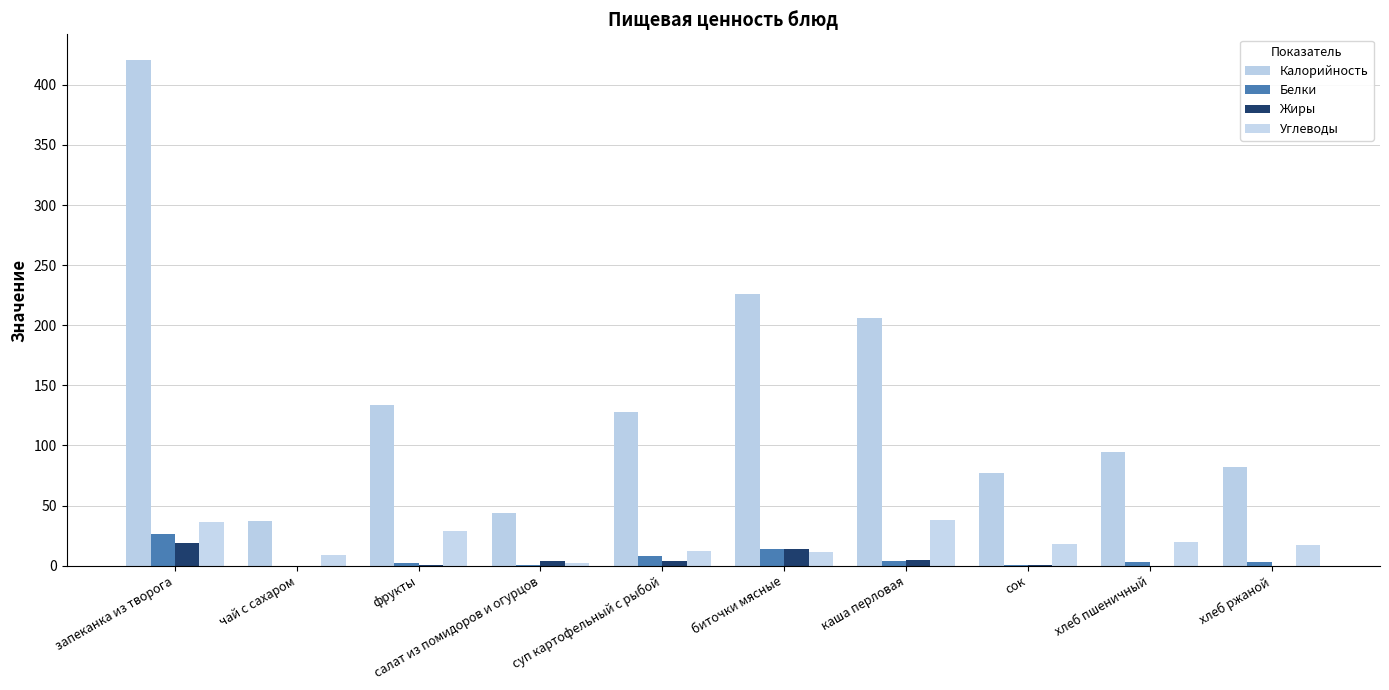

How many groups of bars are there?

10